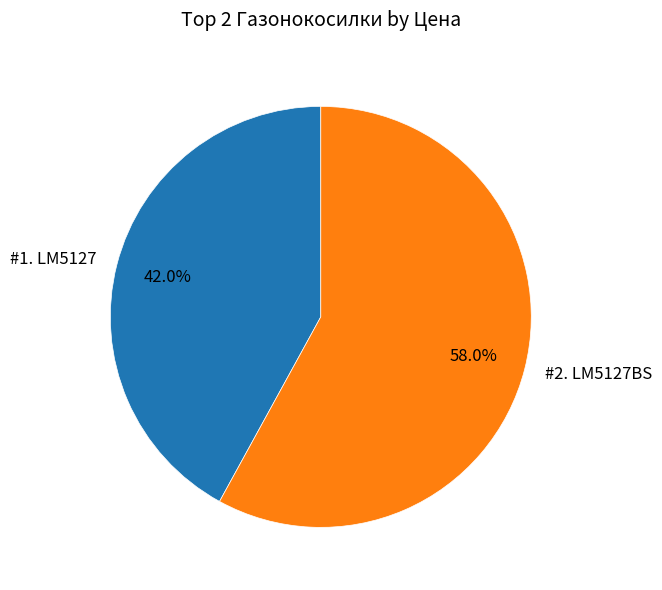

Is there a majority slice in this chart?

Yes